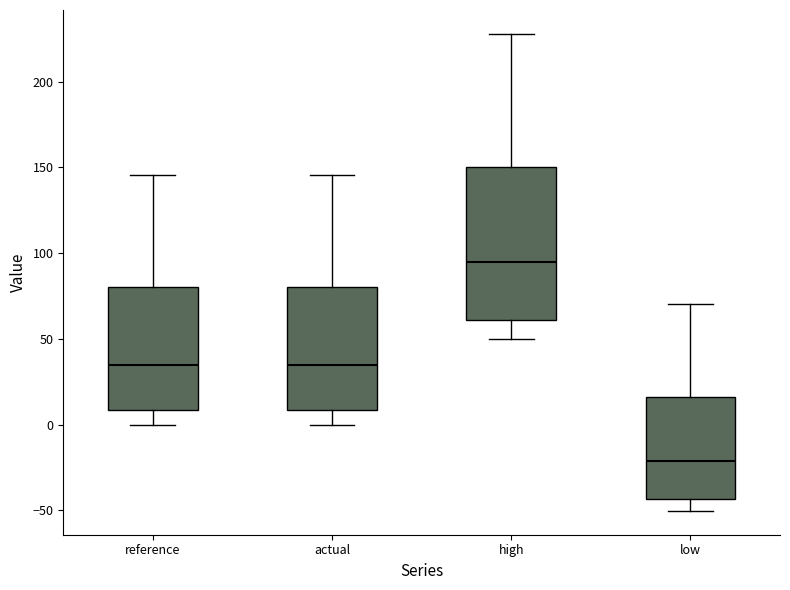

Reading left to right, transcribe this box plot: for each box, give where its median line is, the range the box spans, and where its two whiskers end, as read against the y-axis. The values are not printed on the chart, so give them approximately, as read against the axis.

reference: median 35, box 10 to 80, whiskers 0 to 145
actual: median 35, box 10 to 80, whiskers 0 to 145
high: median 95, box 60 to 150, whiskers 50 to 230
low: median -20, box -45 to 15, whiskers -50 to 70